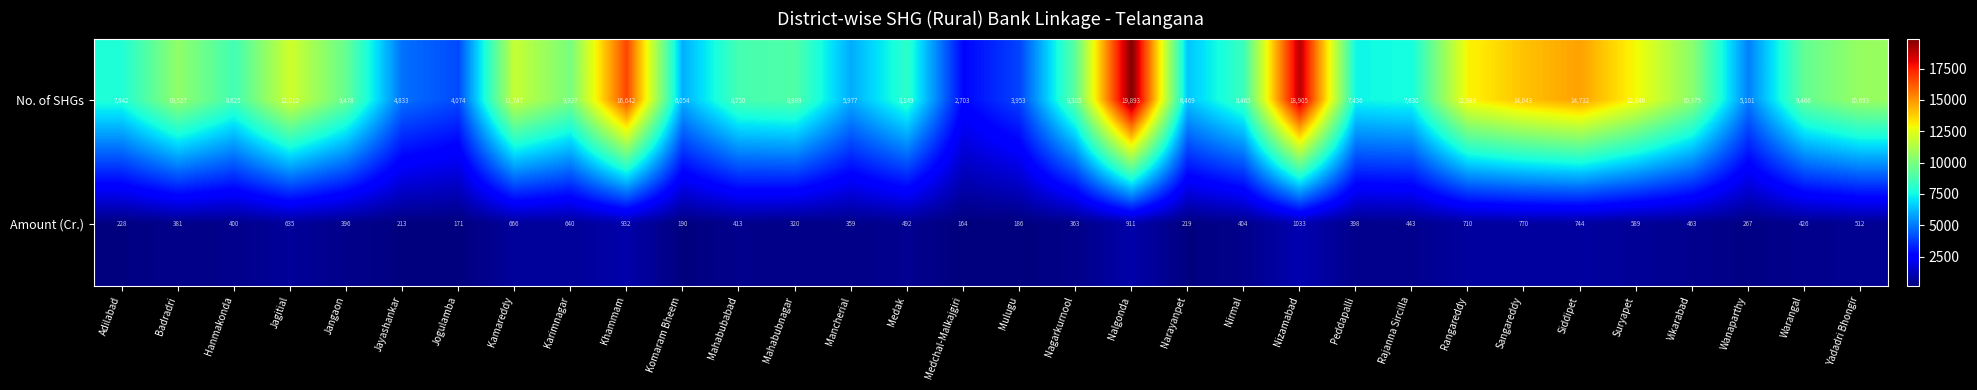

At how many categories does at least one series exceed 14689?

4